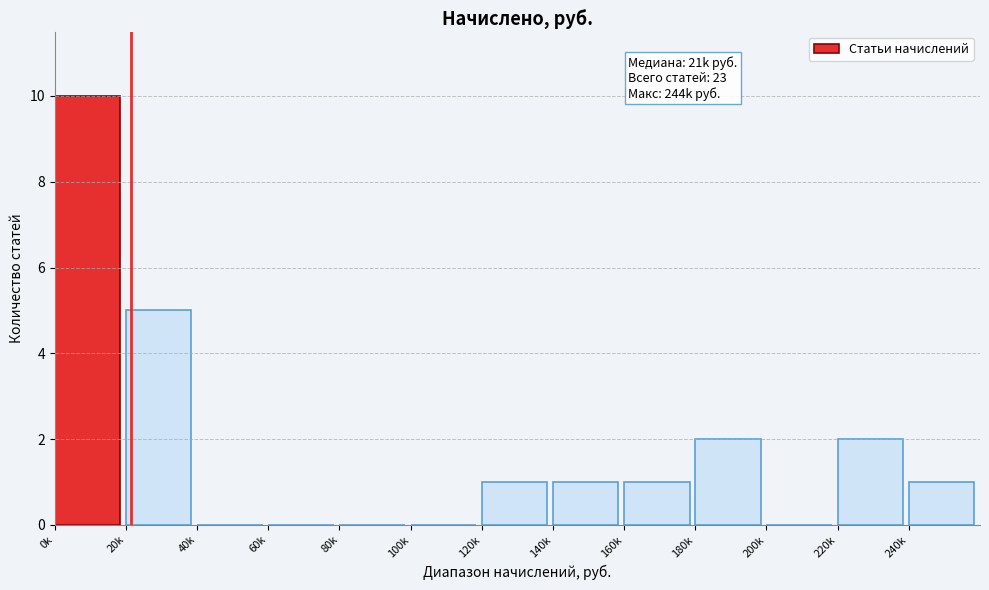

Reading left to right, list all the values displayed in this chart.

0k=10	20k=5	40k=0	60k=0	80k=0	100k=0	120k=1	140k=1	160k=1	180k=2	200k=0	220k=2	240k=1